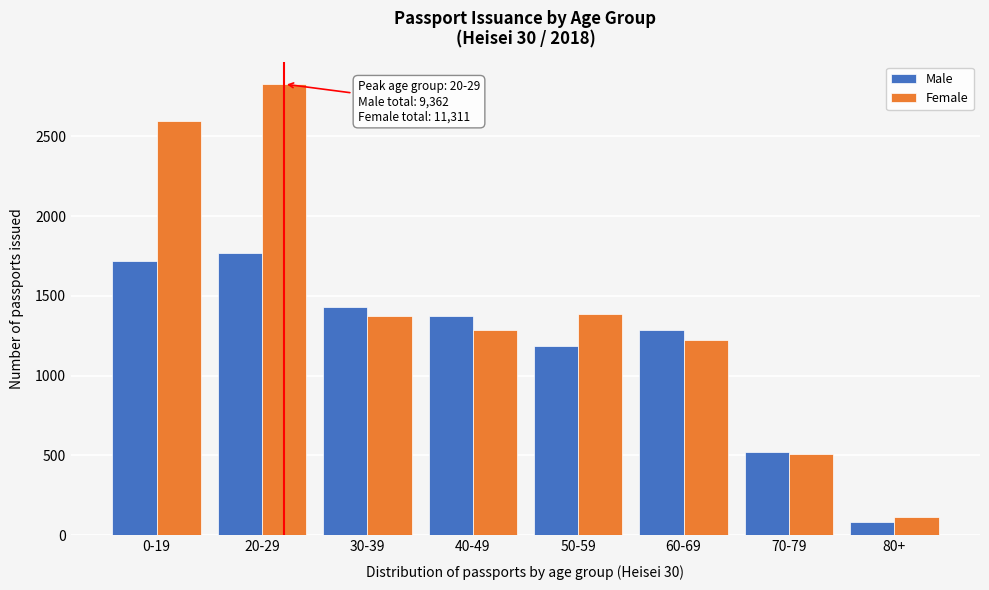

Reading left to right, transcribe all the data shown in this chart.

Male: 0-19=1716	20-29=1766	30-39=1431	40-49=1373	50-59=1187	60-69=1286	70-79=520	80+=83
Female: 0-19=2595	20-29=2827	30-39=1373	40-49=1285	50-59=1385	60-69=1223	70-79=509	80+=114